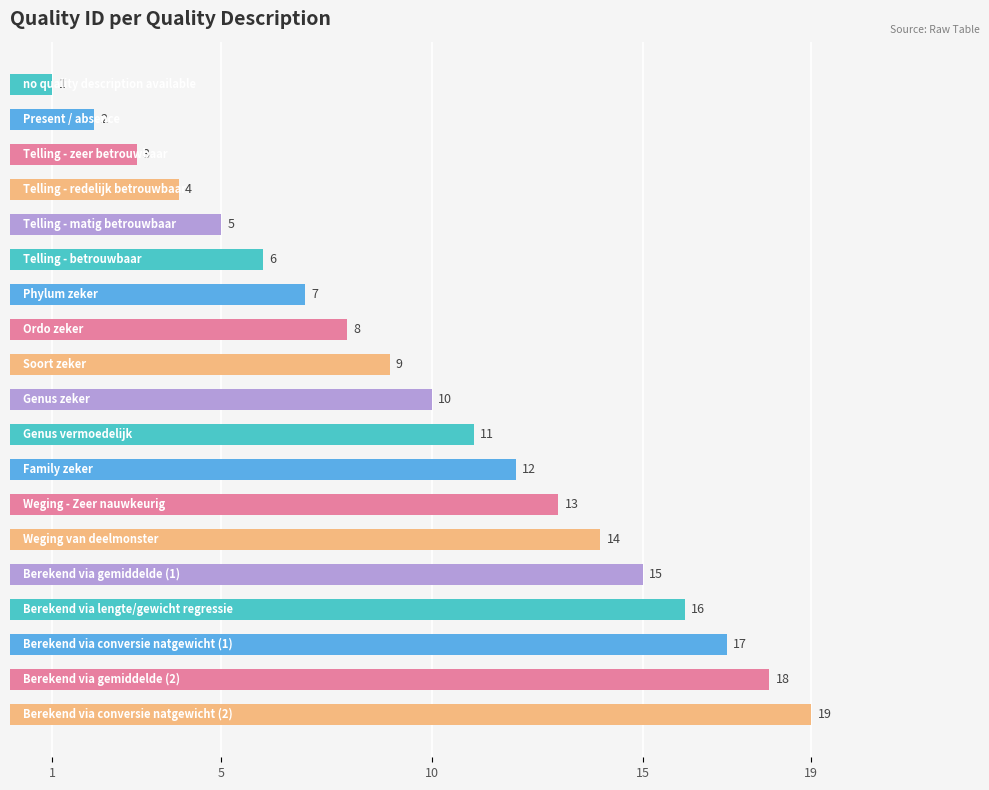

What is the difference between the maximum and second lowest values?

17